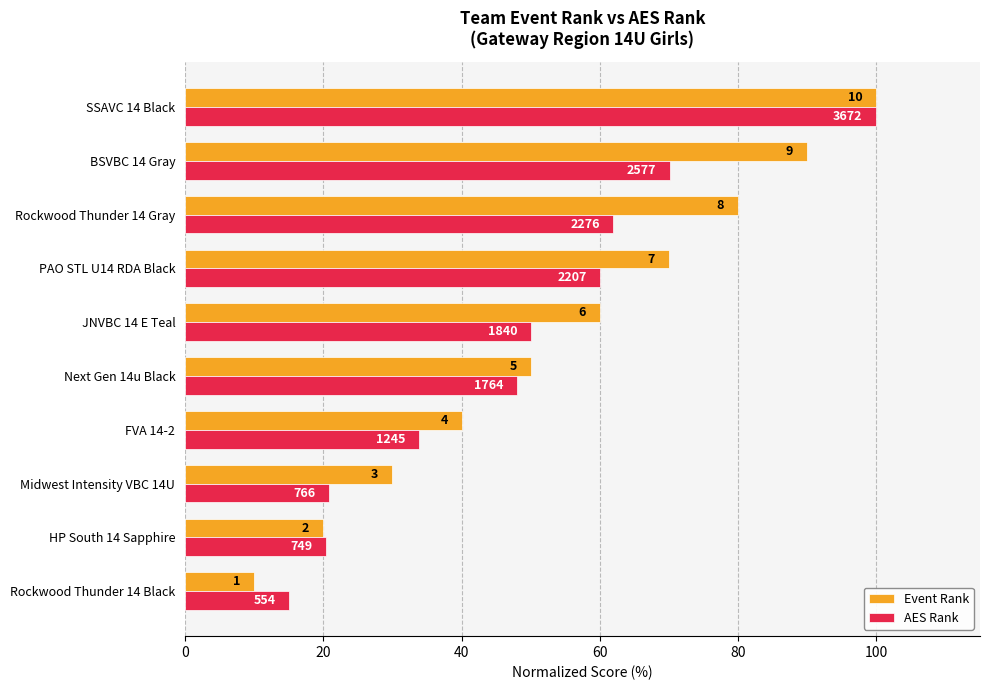

What is the average value of the Event Rank series?

55.0